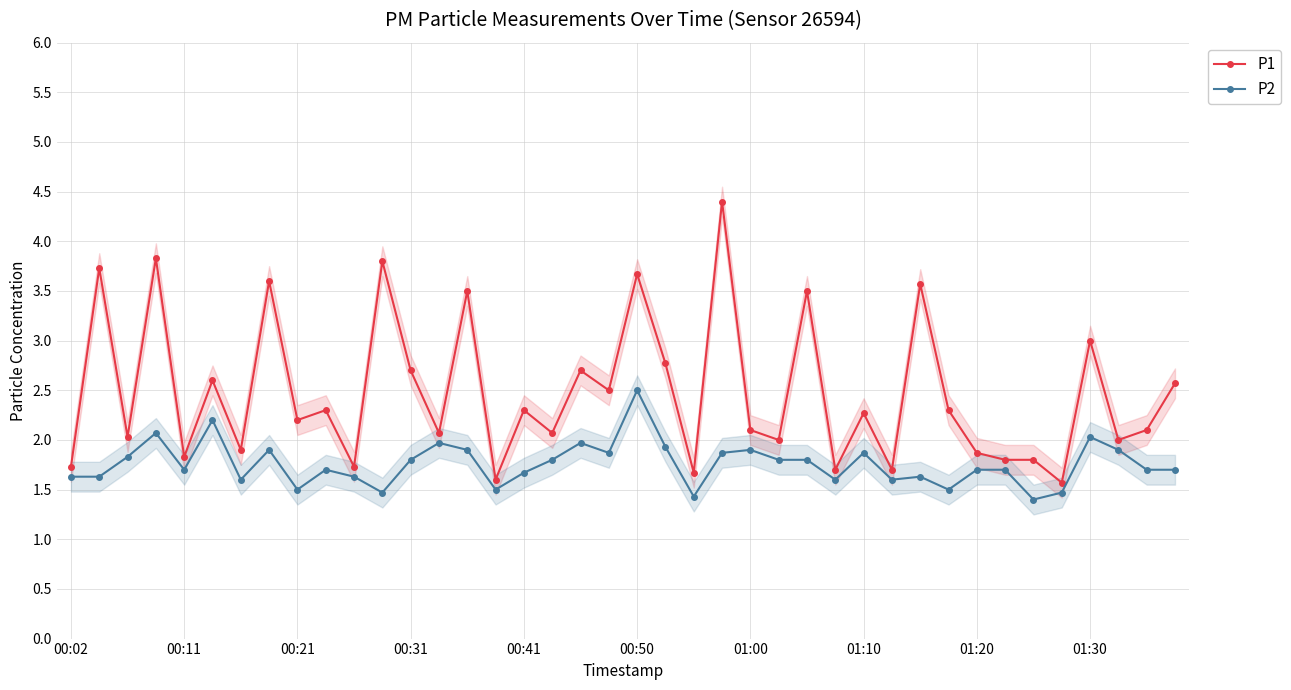

Reading right to left, extract all data points from this chart.

P1: 2.6	2.1	2.0	3.0	1.6	1.8	1.8	1.9	2.3	3.6	1.7	2.3	1.7	3.5	2.0	2.1	4.4	1.7	2.8	3.7	2.5	2.7	2.1	2.3	1.6	3.5	2.1	2.7	3.8	1.7	2.3	2.2	3.6	1.9	2.6	1.8	3.8	2.0	3.7	1.7
P2: 1.7	1.7	1.9	2.0	1.5	1.4	1.7	1.7	1.5	1.6	1.6	1.9	1.6	1.8	1.8	1.9	1.9	1.4	1.9	2.5	1.9	2.0	1.8	1.7	1.5	1.9	2.0	1.8	1.5	1.6	1.7	1.5	1.9	1.6	2.2	1.7	2.1	1.8	1.6	1.6